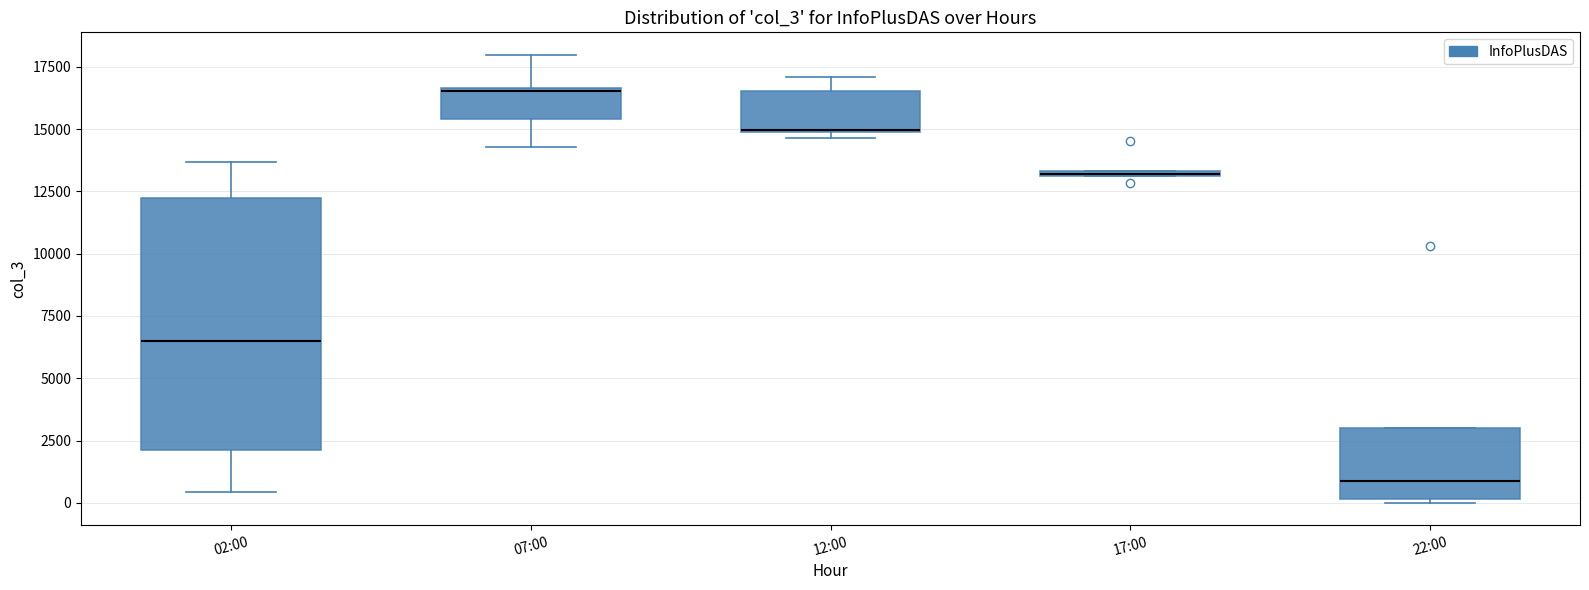

Where is the upper edge of the box for 07:00 on the y-axis? The values are not printed on the chart, so give them approximately, as read against the axis.

16500